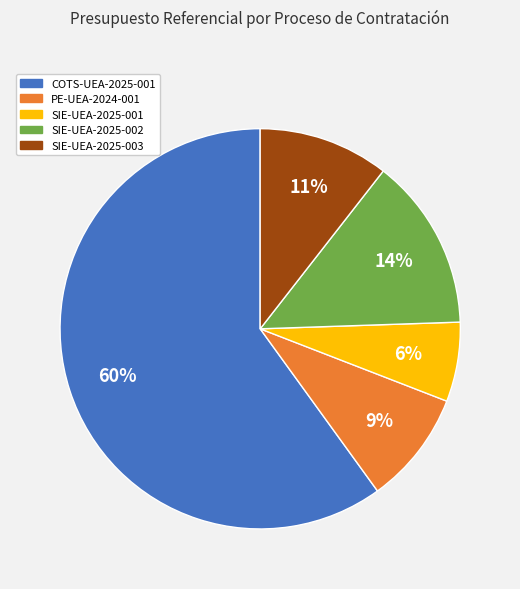

What is the largest slice in the pie chart?

COTS-UEA-2025-001